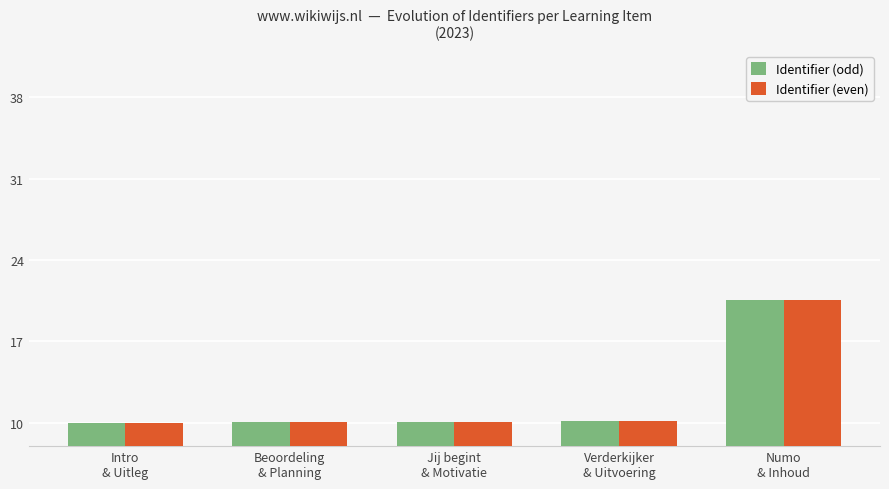

What is the average value of the Identifier (odd) series?

12.2